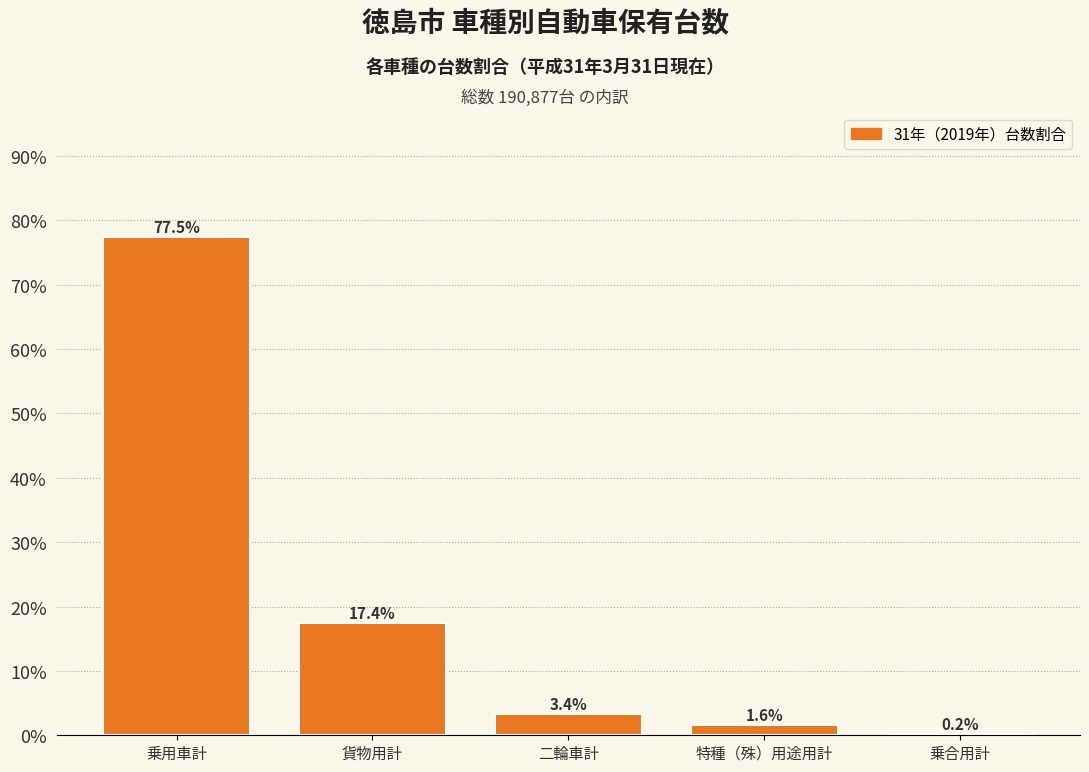

Reading right to left, list all the values displayed in this chart.

乗合用計=0.2	特種（殊）用途用計=1.6	二輪車計=3.4	貨物用計=17.4	乗用車計=77.5